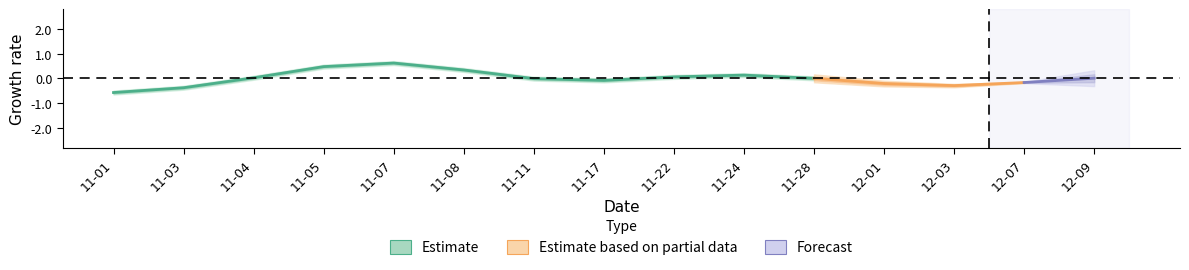

What is the minimum value shown in the chart?

-0.6